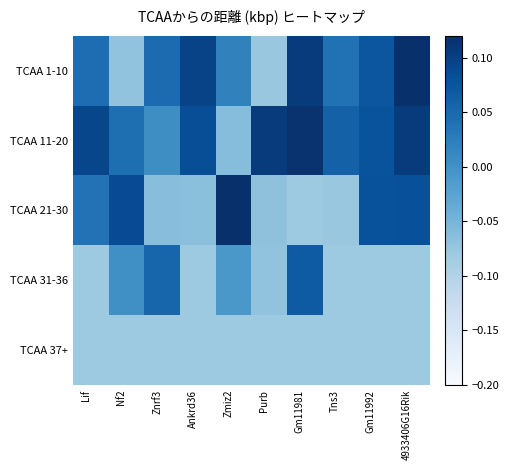

Rank the series by their maximum value, from highest to lowest.

TCAA 1-10, TCAA 21-30, TCAA 11-20, TCAA 31-36, TCAA 37+